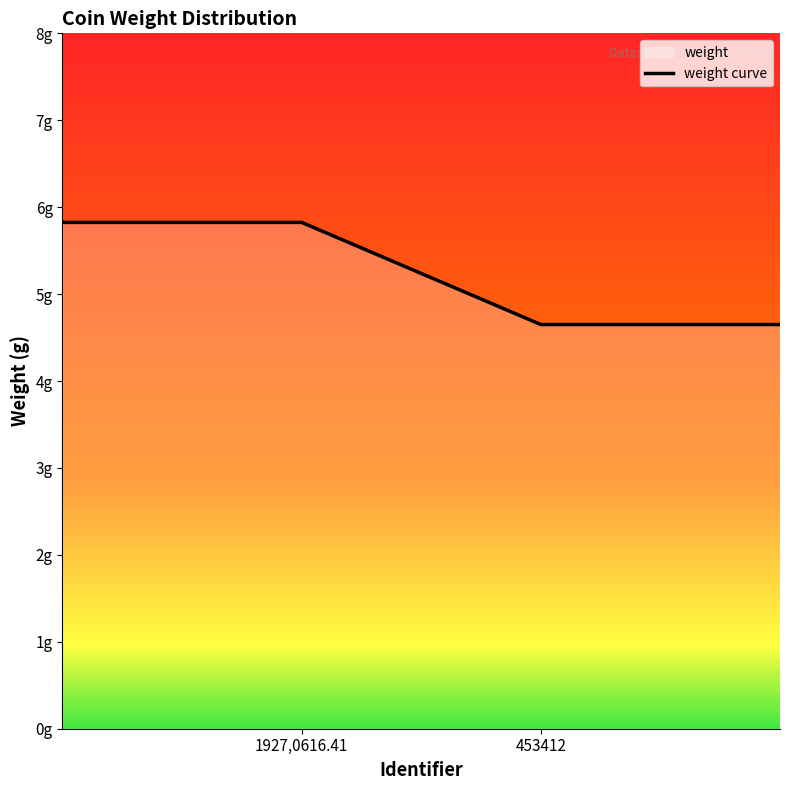

What is the label of the 2nd point from the left?

1927,0616.41